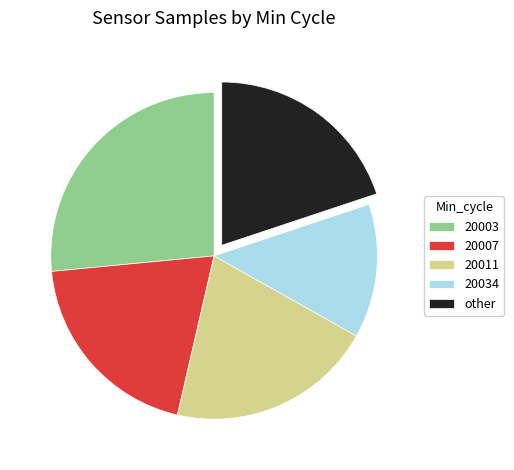

Between 20011 and 20003, which is larger?

20003